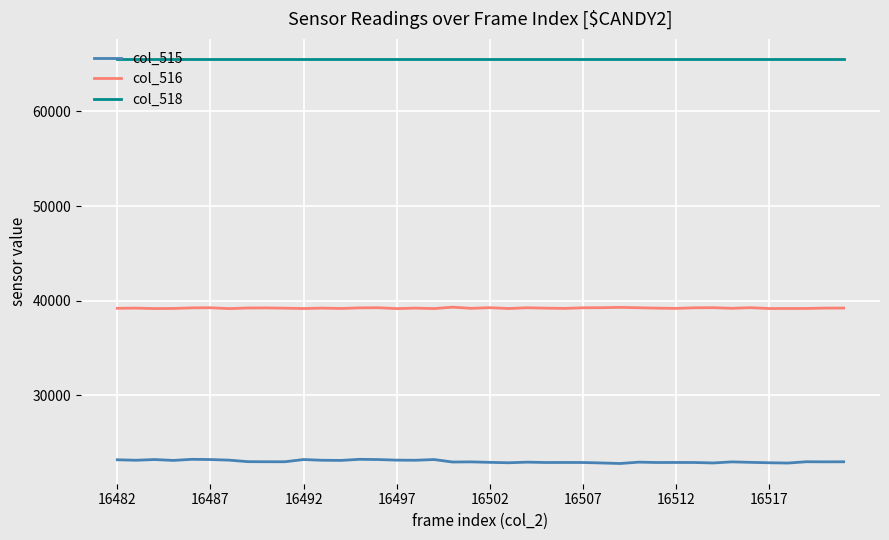

List the series in order of their overall mean, lowest first.

col_515, col_516, col_518